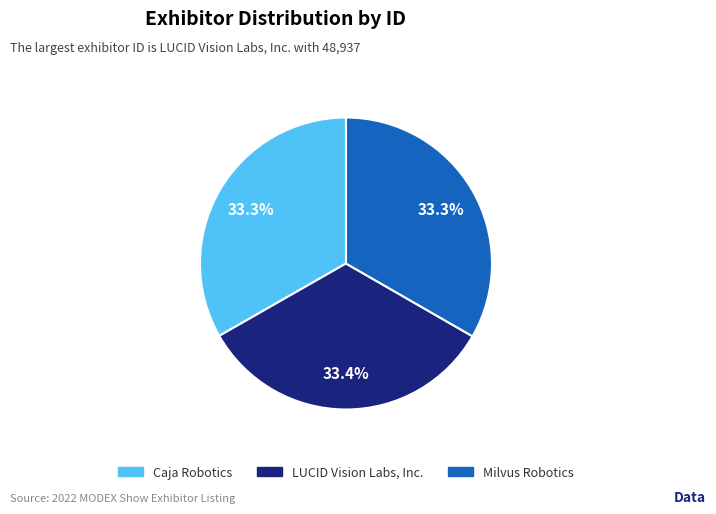

How much of the chart is everything except LUCID Vision Labs, Inc.?

66.6%